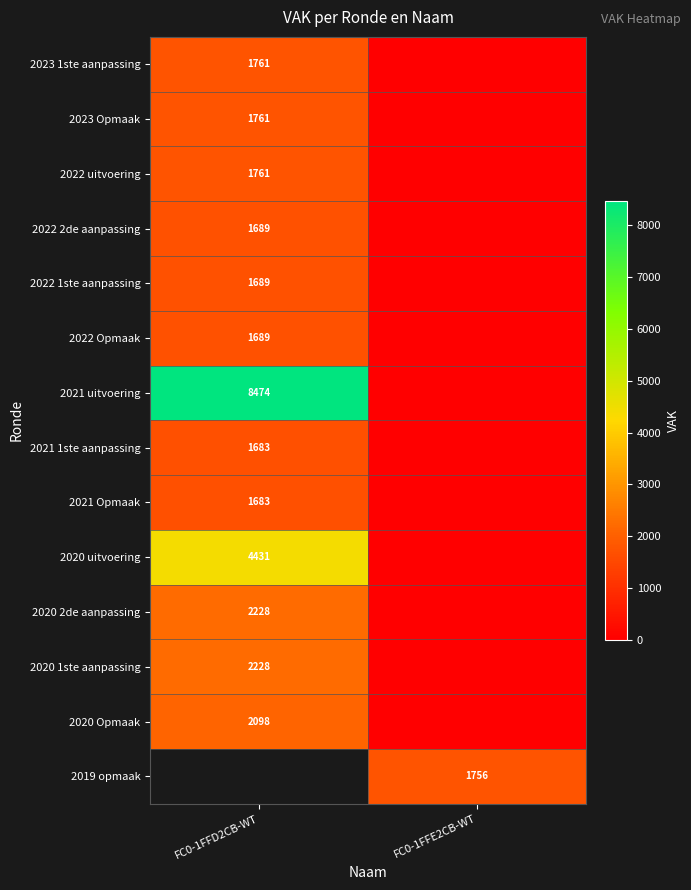

What is the difference between the highest and lowest values at FC0-1FFD2CB-WT?

6791.0